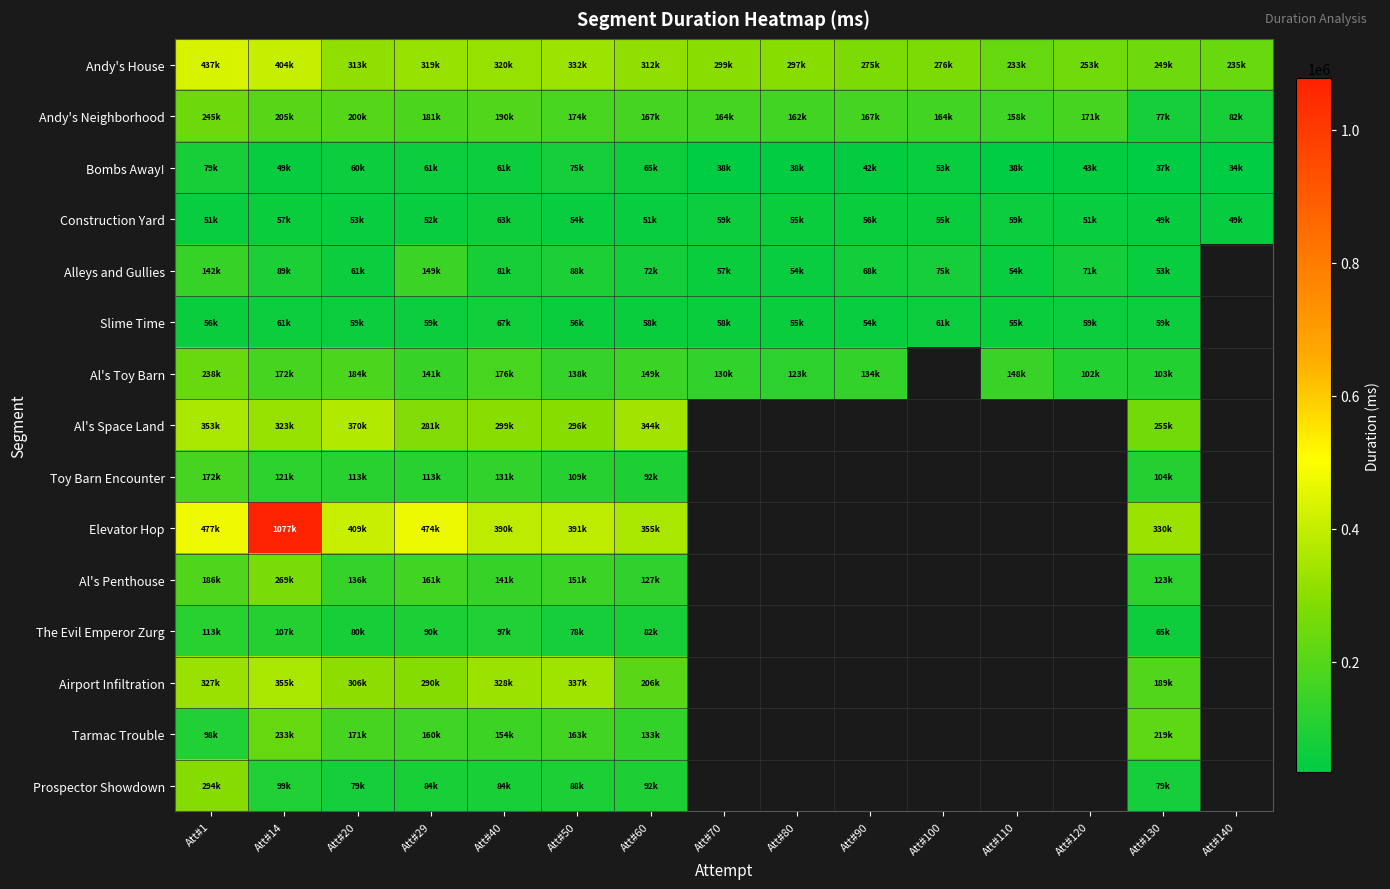

True or false: Bombs Away! has a value of 75776.0 at Att#50.

True